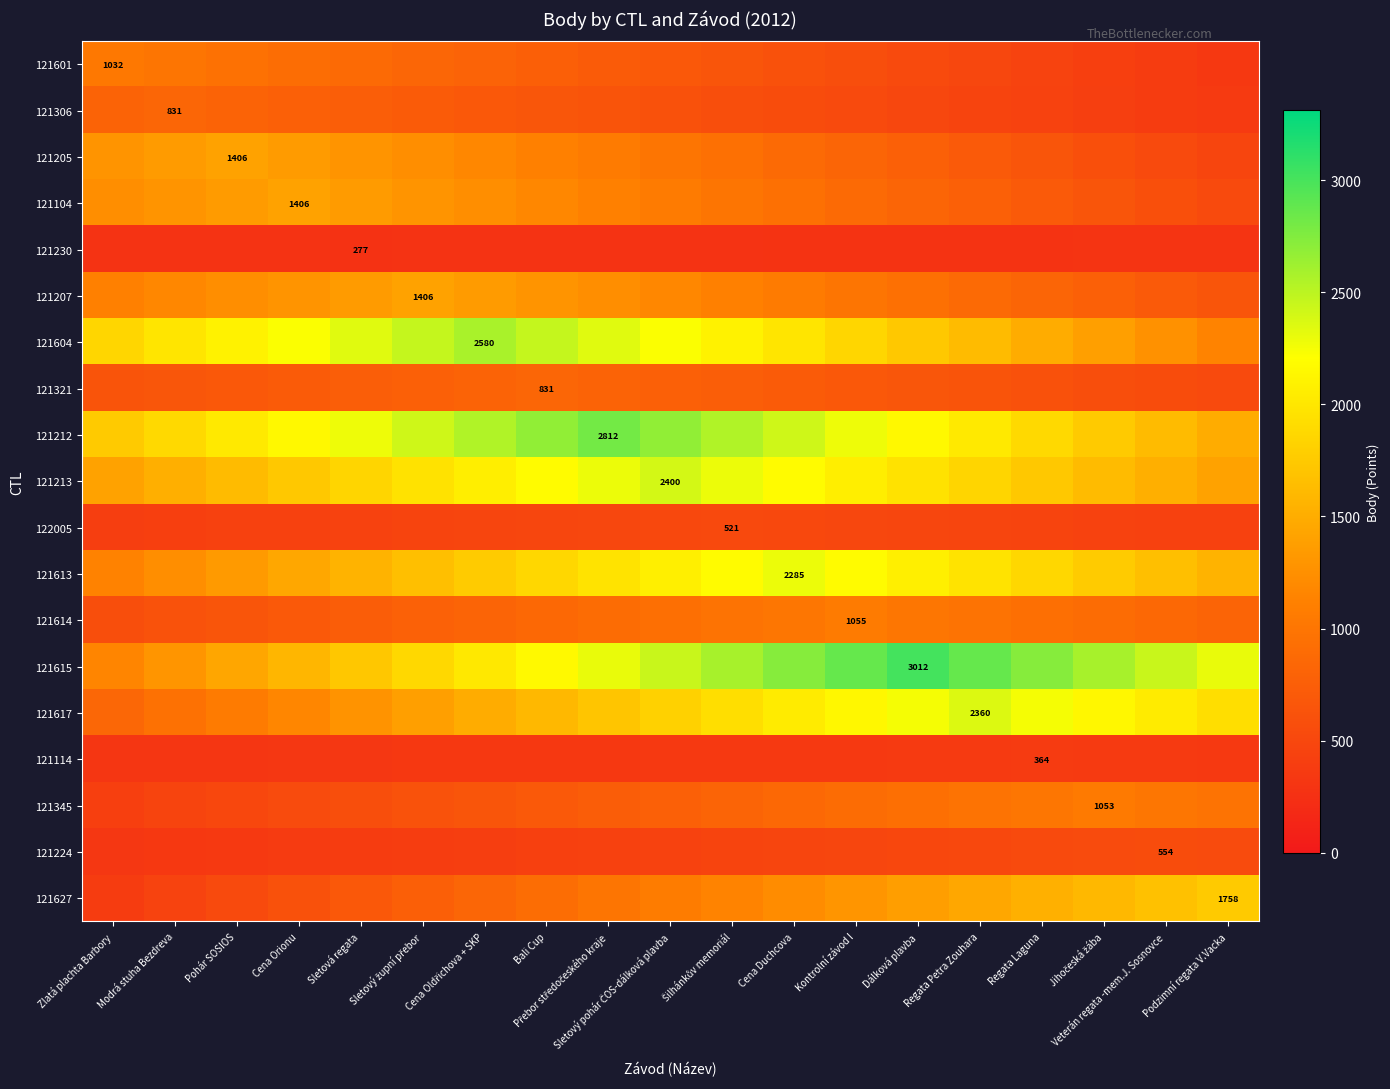

What is the maximum value shown in the chart?

3012.0